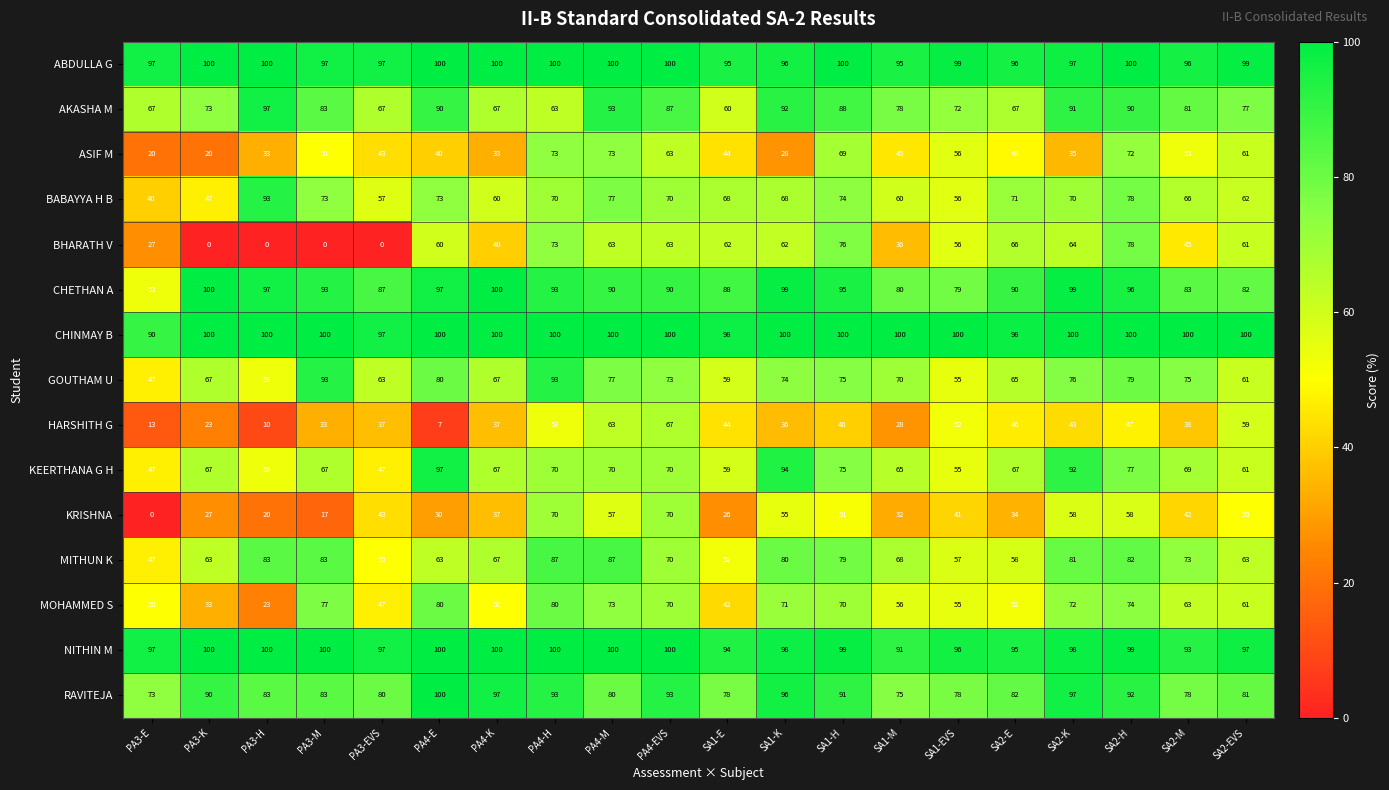

What is the average value of the RAVITEJA series?

86